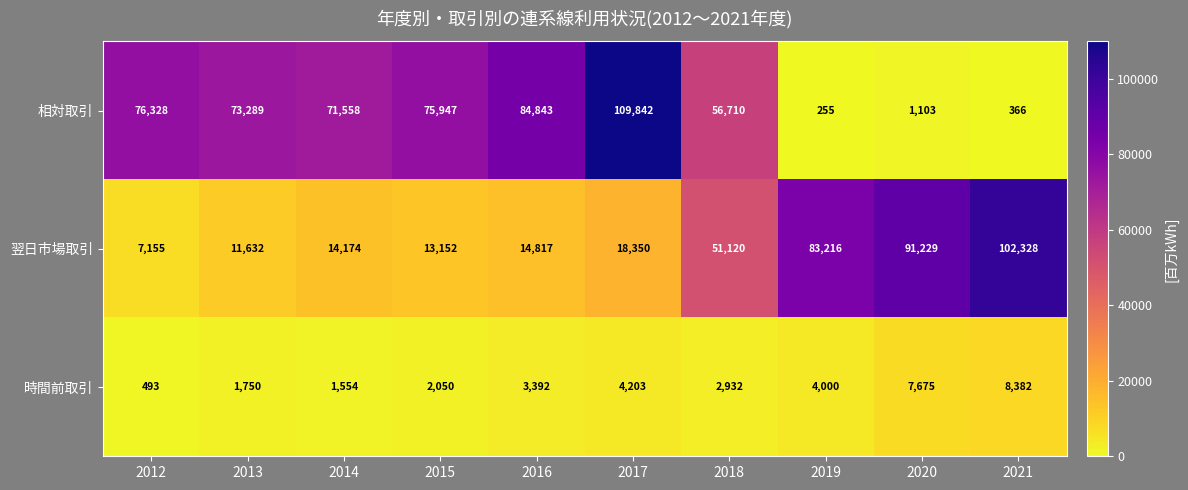

What is the greatest value displayed?

109842